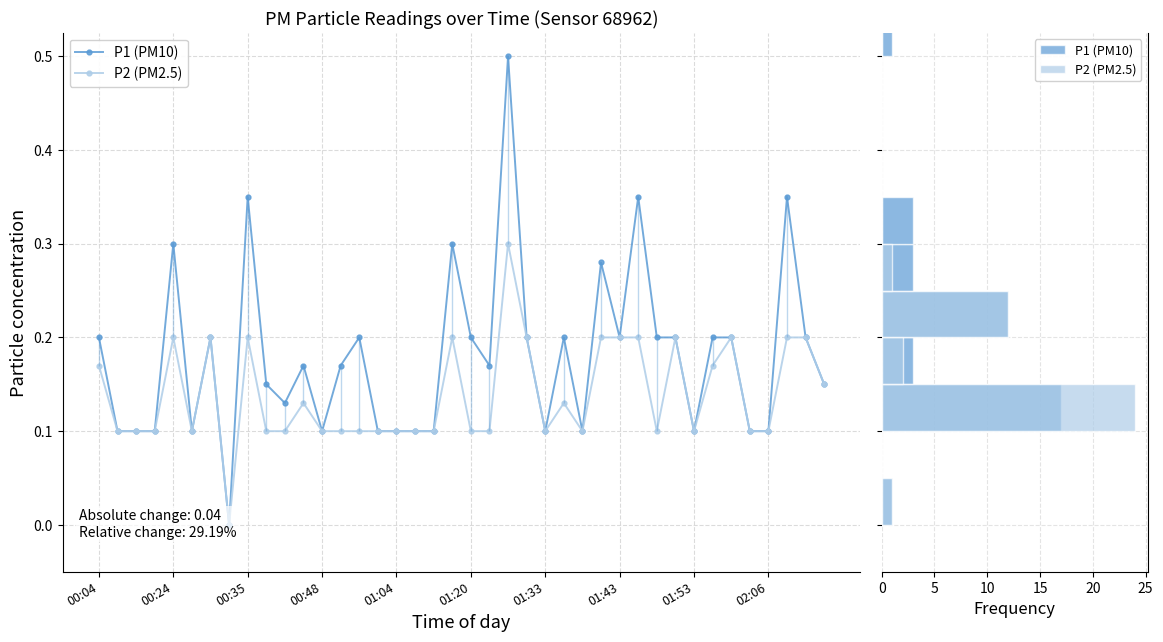

True or false: P1 (PM10) and P2 (PM2.5) intersect in this chart.

False